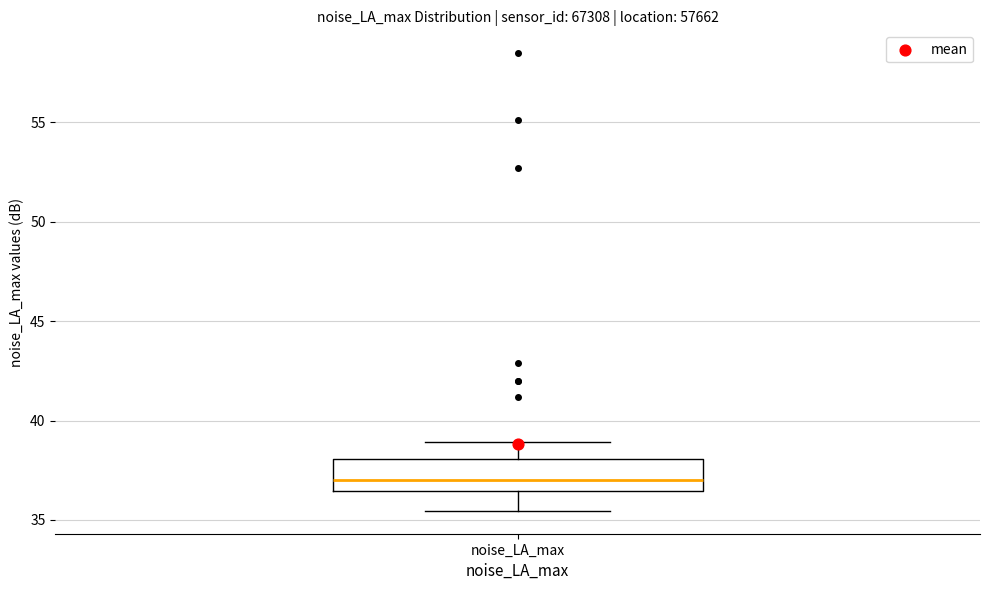

Where does the median line of the box for noise_LA_max sit on the y-axis? The values are not printed on the chart, so give them approximately, as read against the axis.

37.0